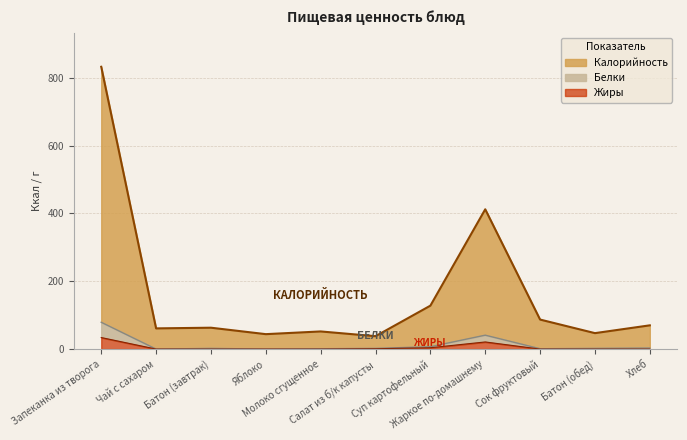

What position from the left is Яблоко?

4